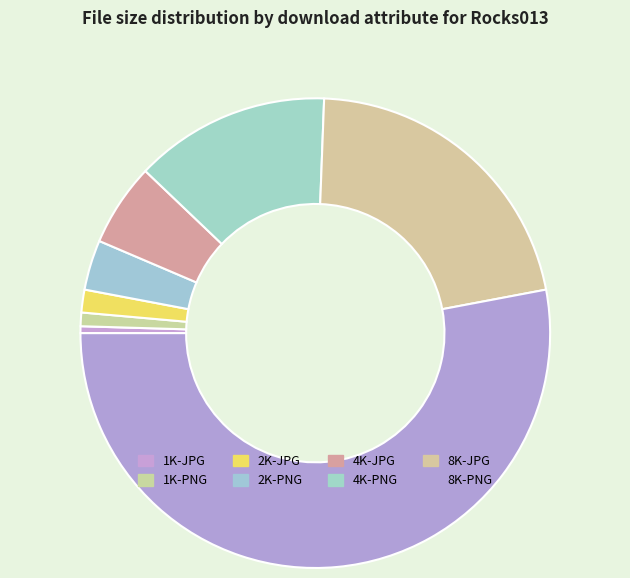

The 2K-JPG slice represents 1% of the pie. True or false?

False